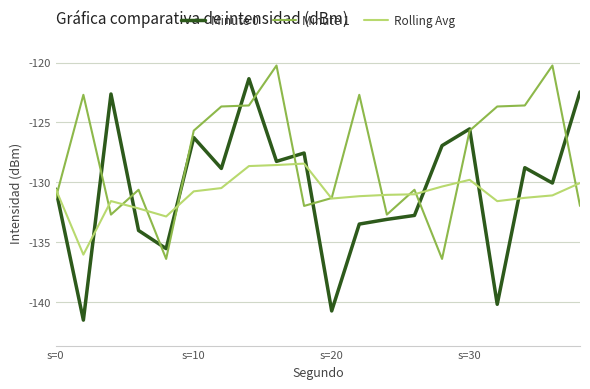

What is the greatest value displayed?

-120.2